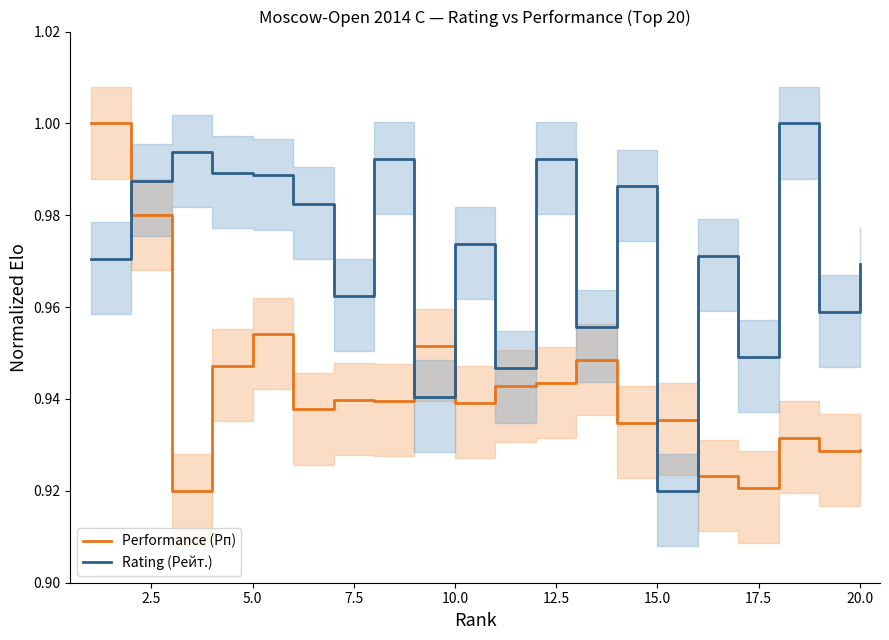

Which series ends up on top after the final intersection of Performance (Рп) and Rating (Рейт.)?

Rating (Рейт.)